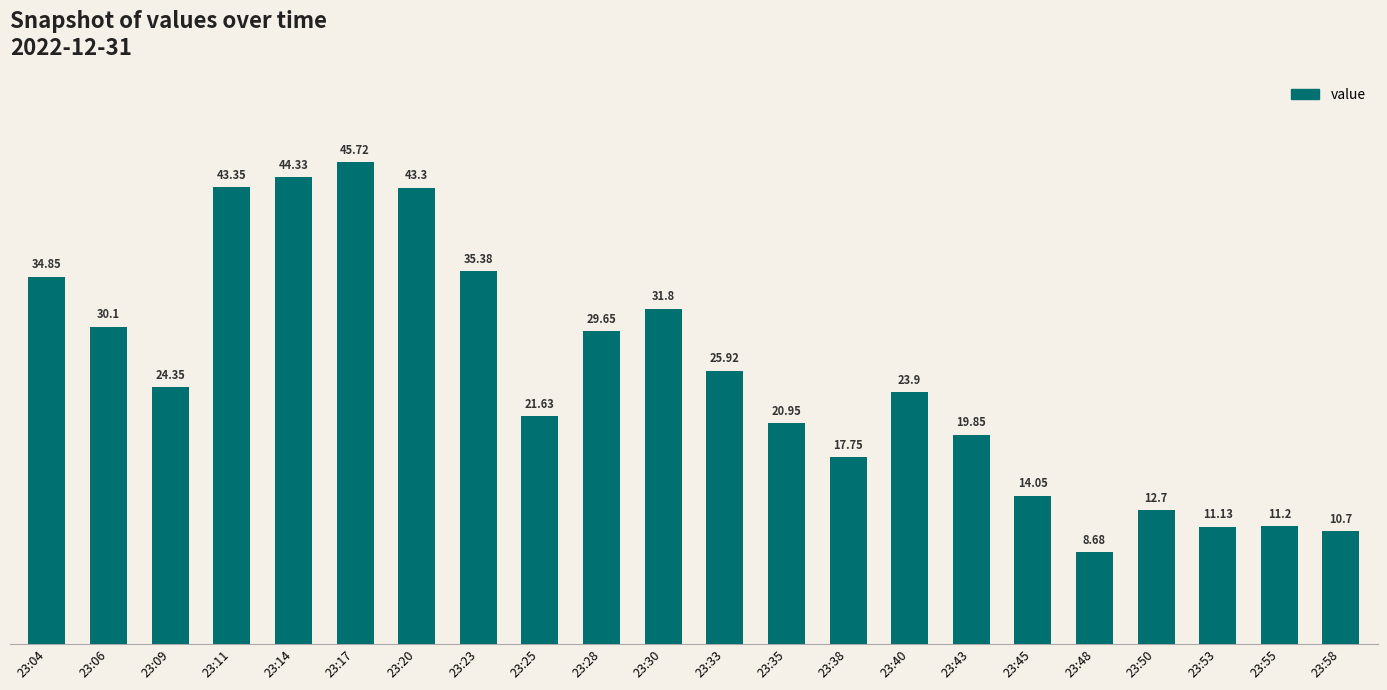

What is the greatest value displayed?

45.7